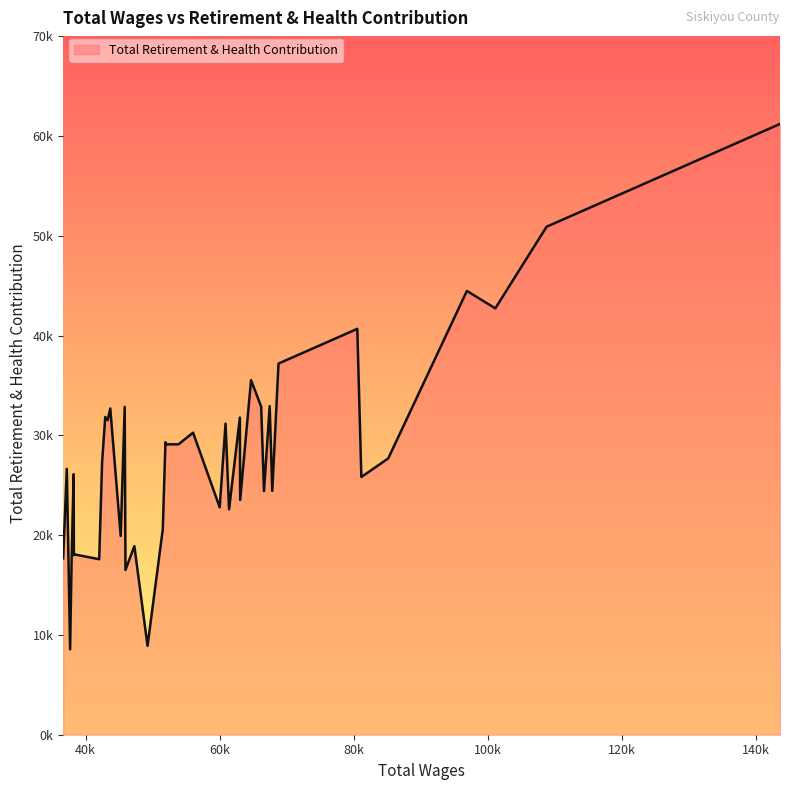

Does the chart have visible grid lines?

No